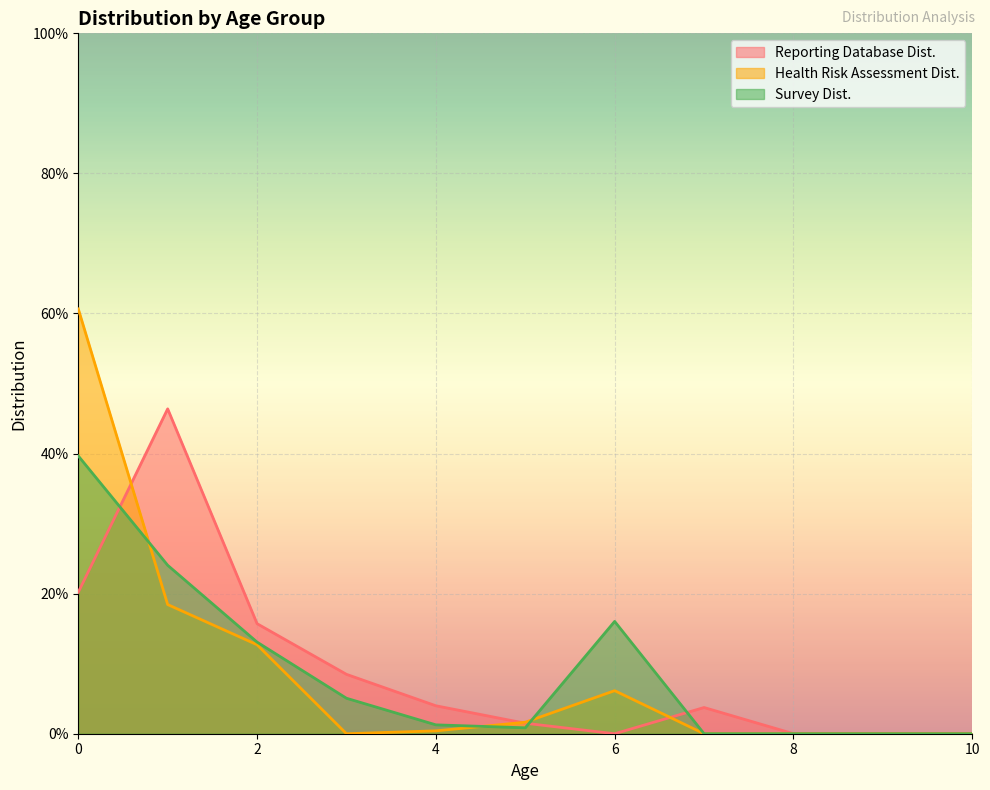

Where is Survey Dist. nearest to the value 0?

7